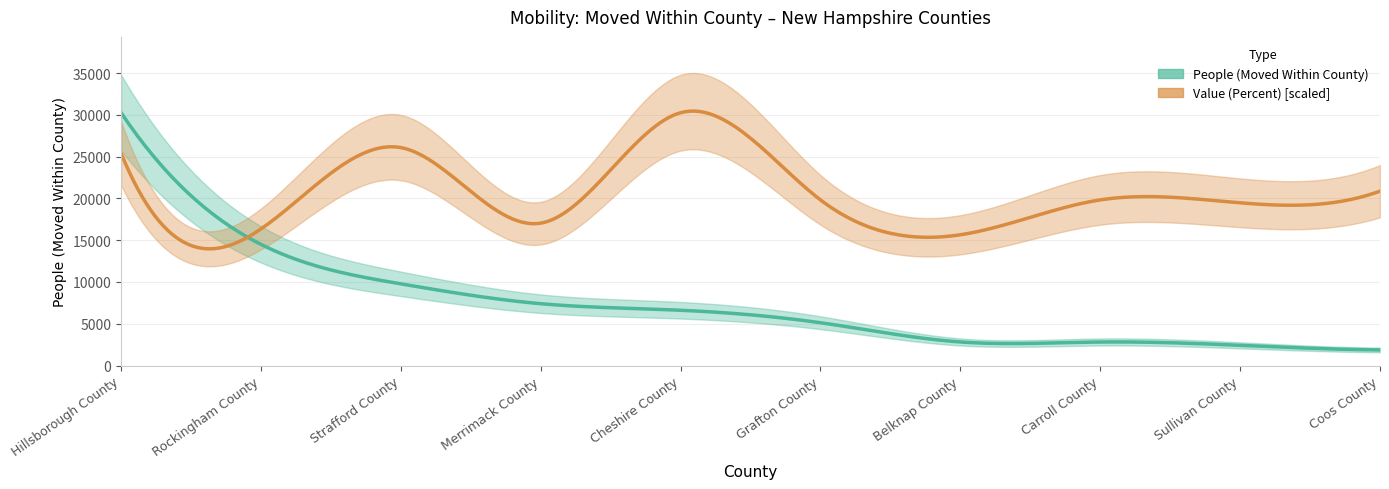

Where does the Value (Percent) series first go above 5?

Hillsborough County